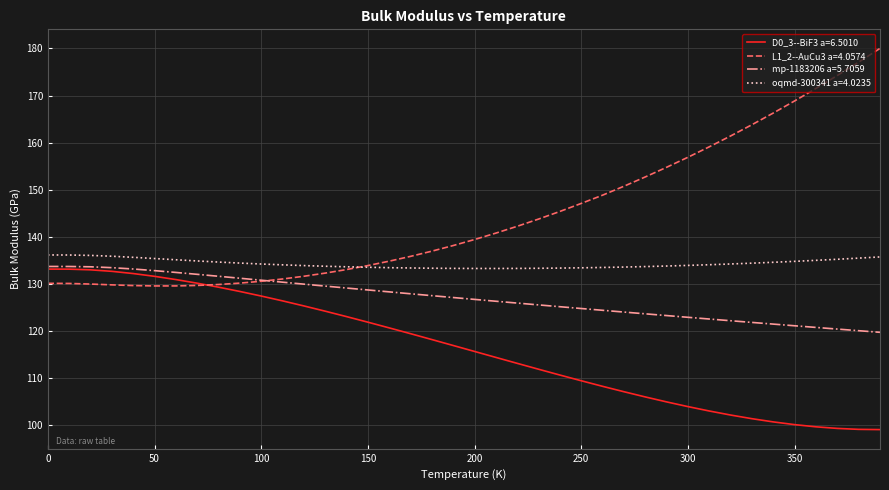

What is the difference between the maximum and minimum values in the mp-1183206 a=5.7059 series?

14.0